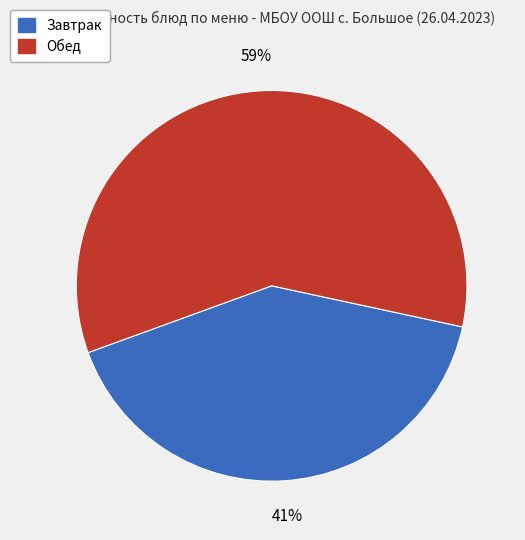

To the nearest percent, what is the average slice percentage?

50%